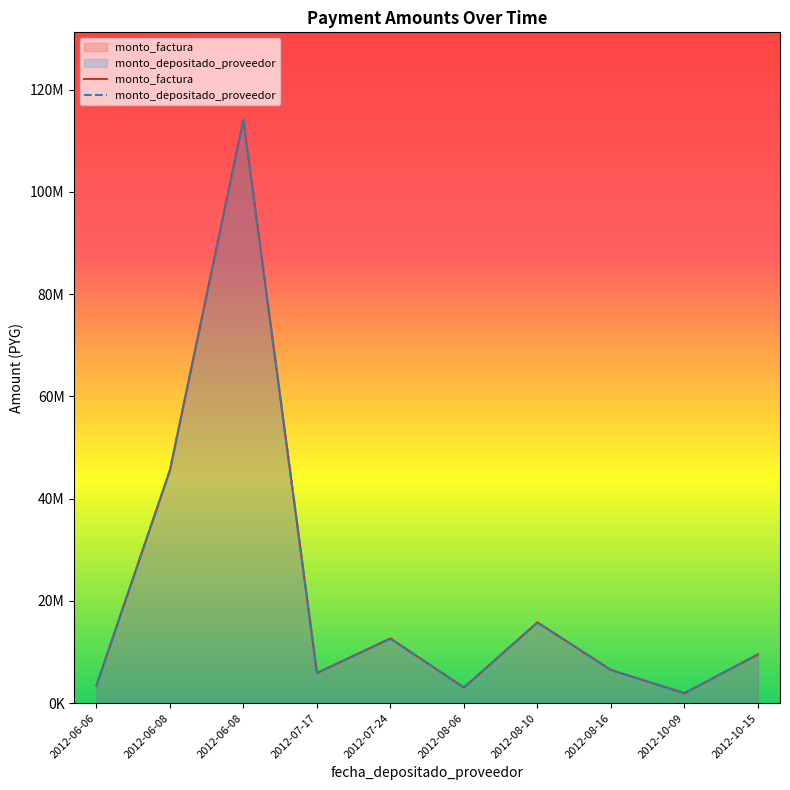

Is it true that monto_factura equals 15800000 at 2012-08-10?

True